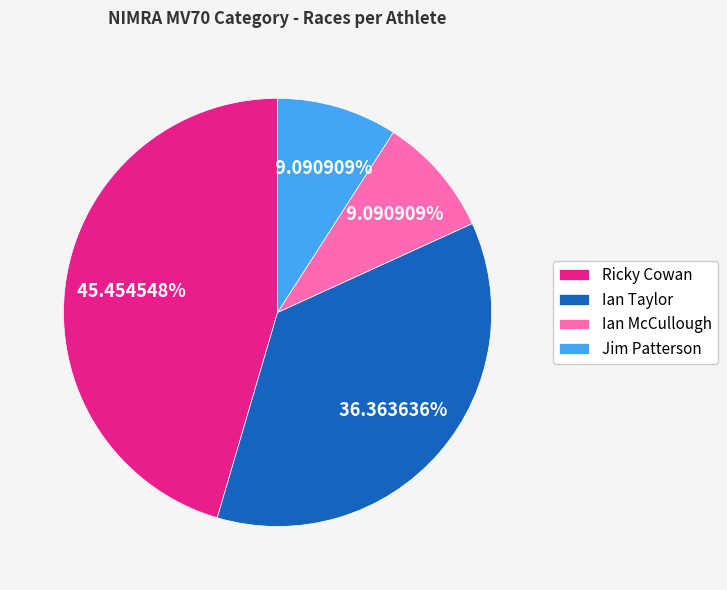

Does any single category account for the majority?

No